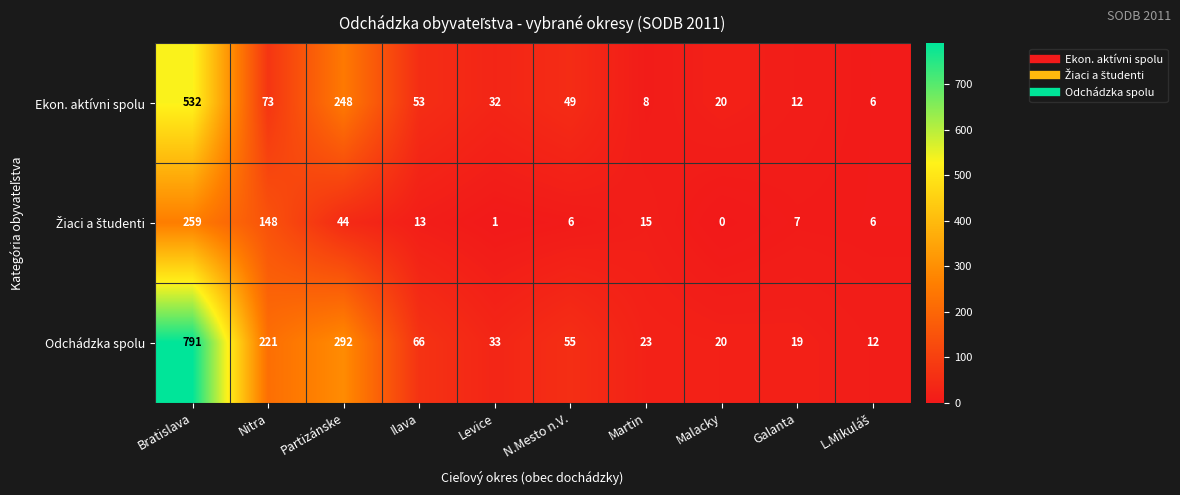

The Ekon. aktívni spolu series shows 101 at Nitra. True or false?

False